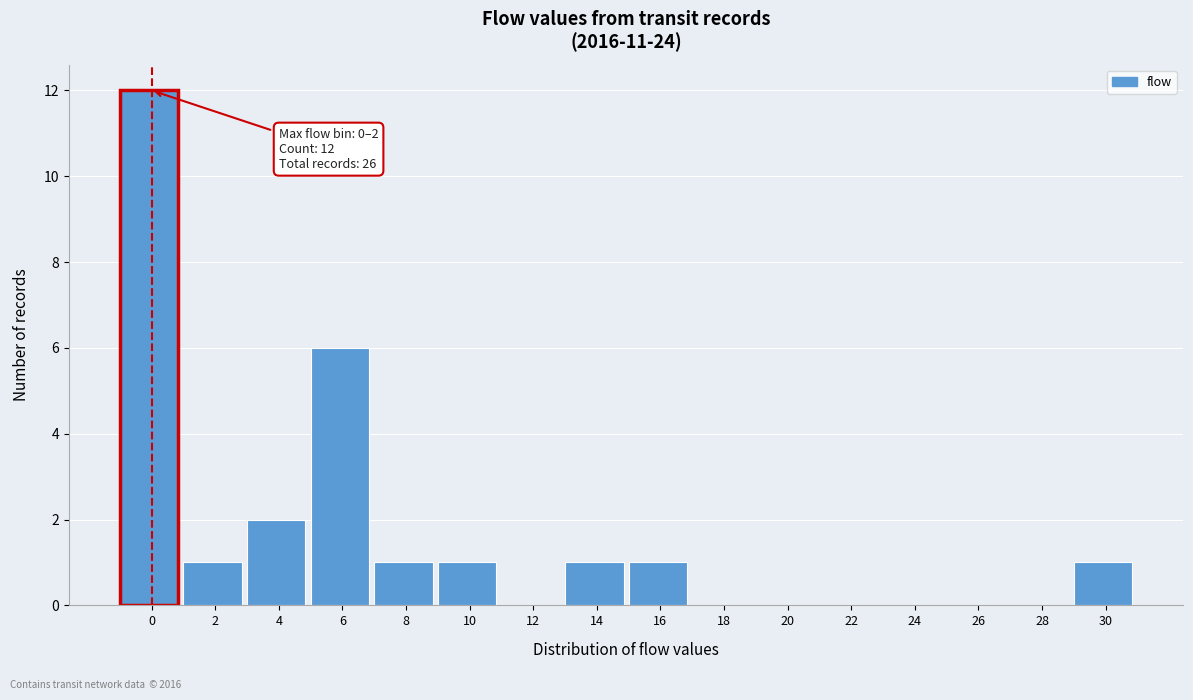

Reading left to right, extract all data points from this chart.

0=12	2=1	4=2	6=6	8=1	10=1	12=0	14=1	16=1	18=0	20=0	22=0	24=0	26=0	28=0	30=1